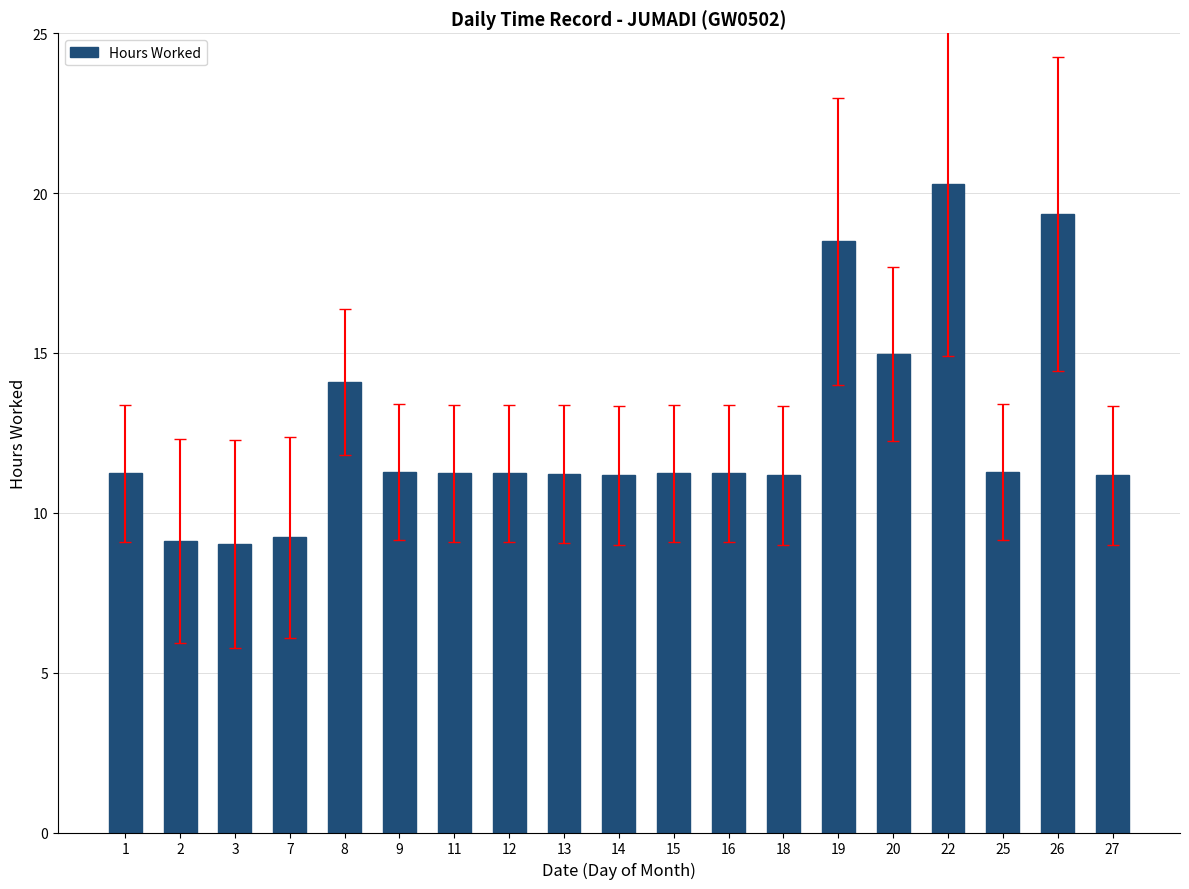

What is the value of the 19th bar from the left?

11.2